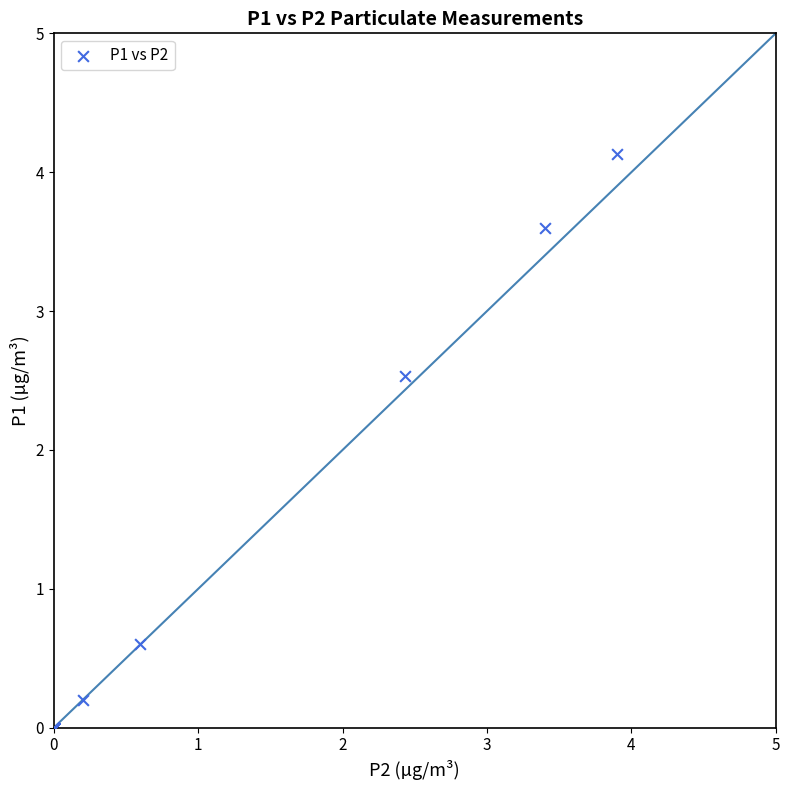

What Y value in the scatter plot is closest to 2?

2.5